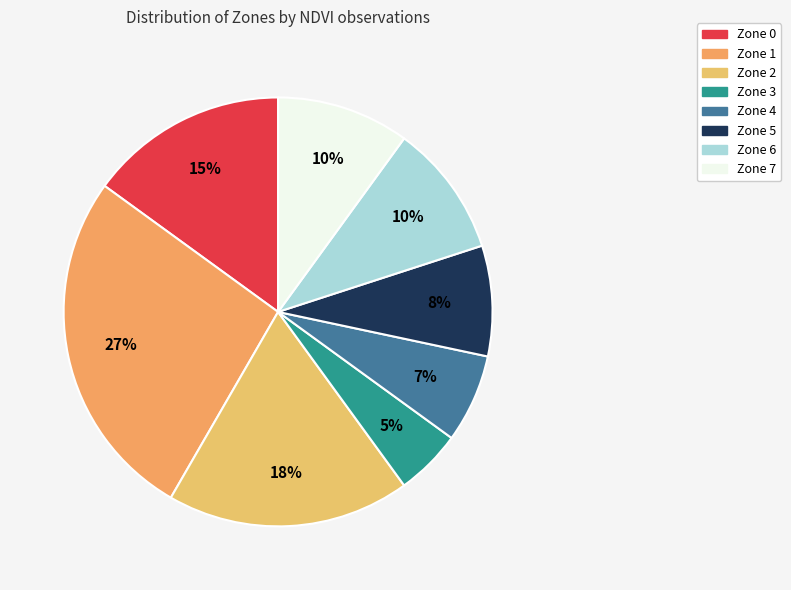

How many slices are in this pie chart?

8